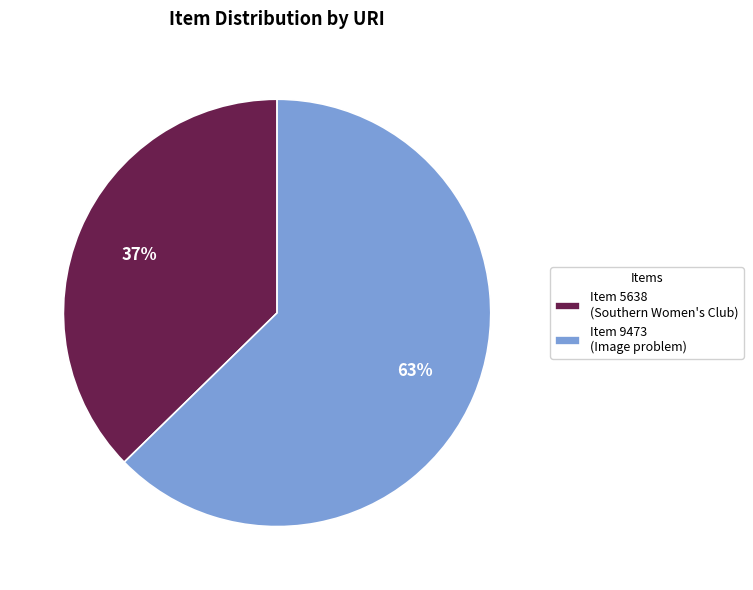

Between Item 5638 (Southern Women's Club) and Item 9473 (Image problem), which is larger?

Item 9473 (Image problem)